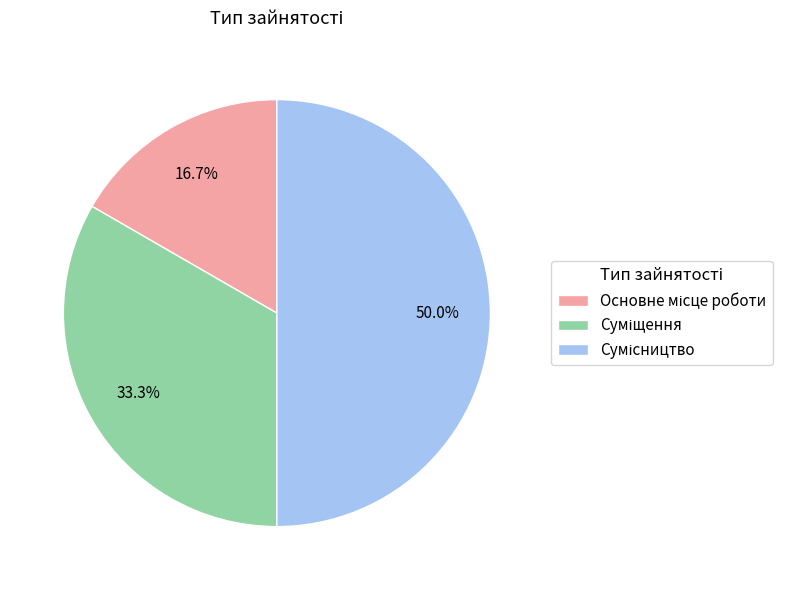

Does Сумісництво represent more than half of the total?

No